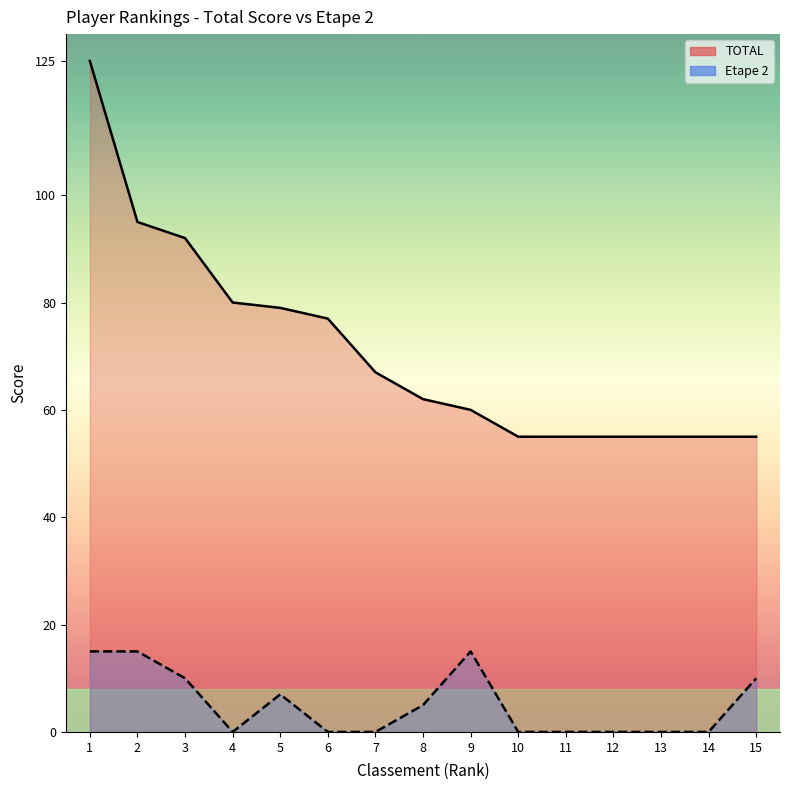

Reading right to left, what are all the values shown in this chart?

TOTAL: 15=55	14=55	13=55	12=55	11=55	10=55	9=60	8=62	7=67	6=77	5=79	4=80	3=92	2=95	1=125
Etape 2: 15=10	14=0	13=0	12=0	11=0	10=0	9=15	8=5	7=0	6=0	5=7	4=0	3=10	2=15	1=15